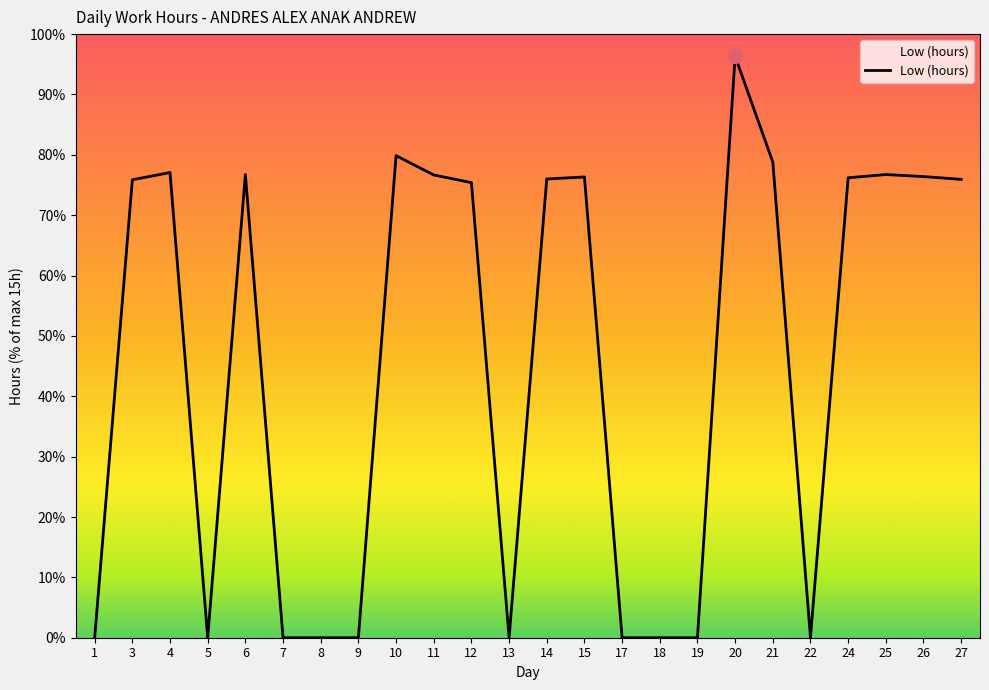

At which category does the data reach its first local valley?

5